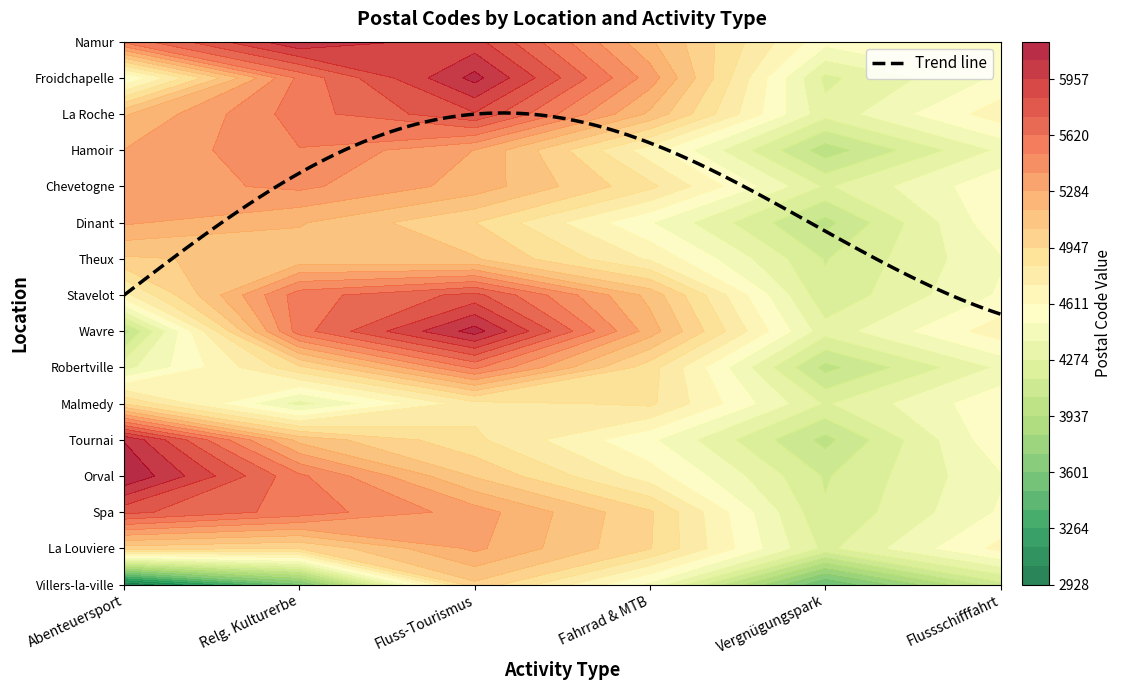

What is the difference between the second highest and second lowest values in the Fahrrad & Mountainbike series?

2510